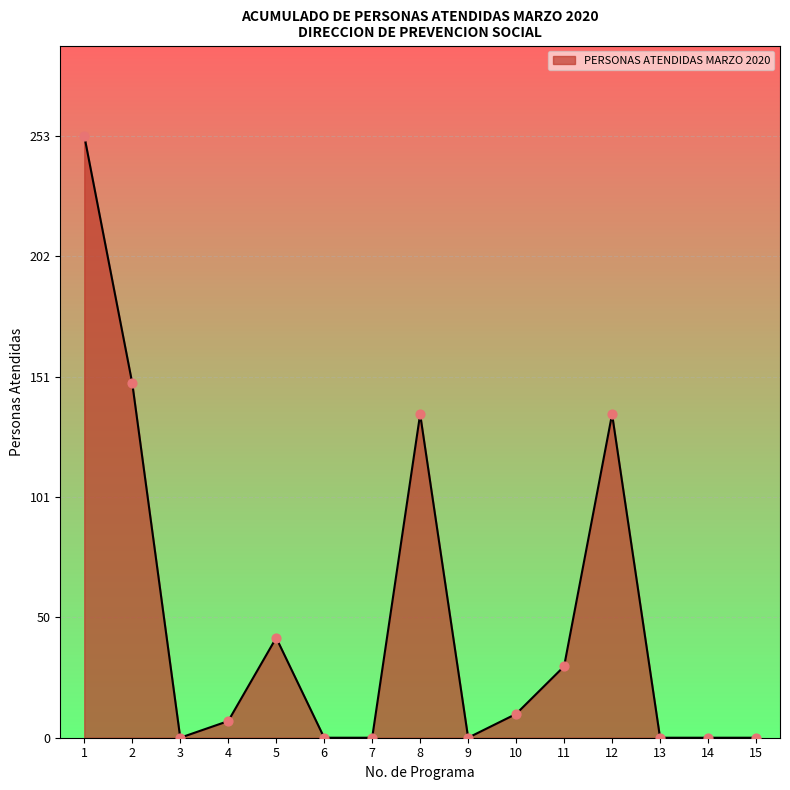

Between 2 and 6, which is larger?

2